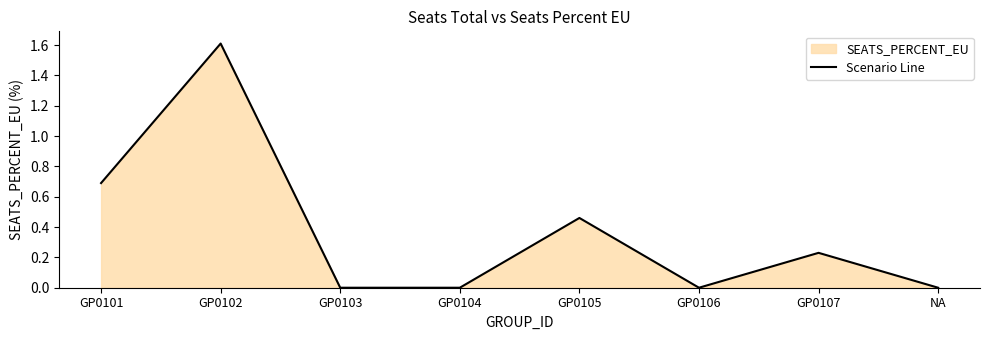

What is the value of the 7th point from the left?

0.2